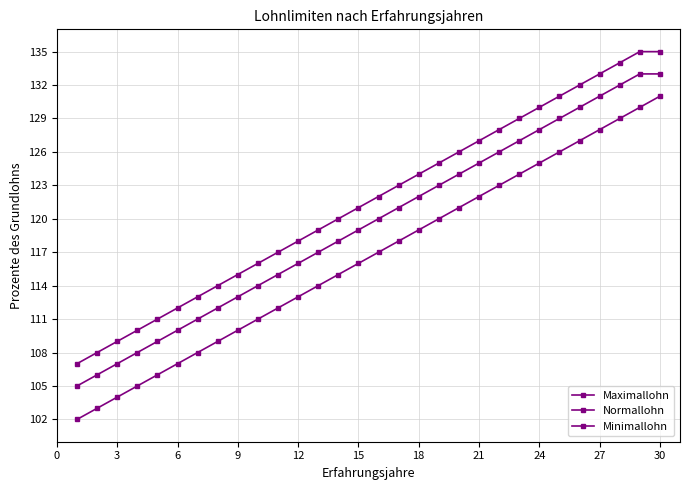

What is the value of the Maximallohn point at the 2nd from the left?

108